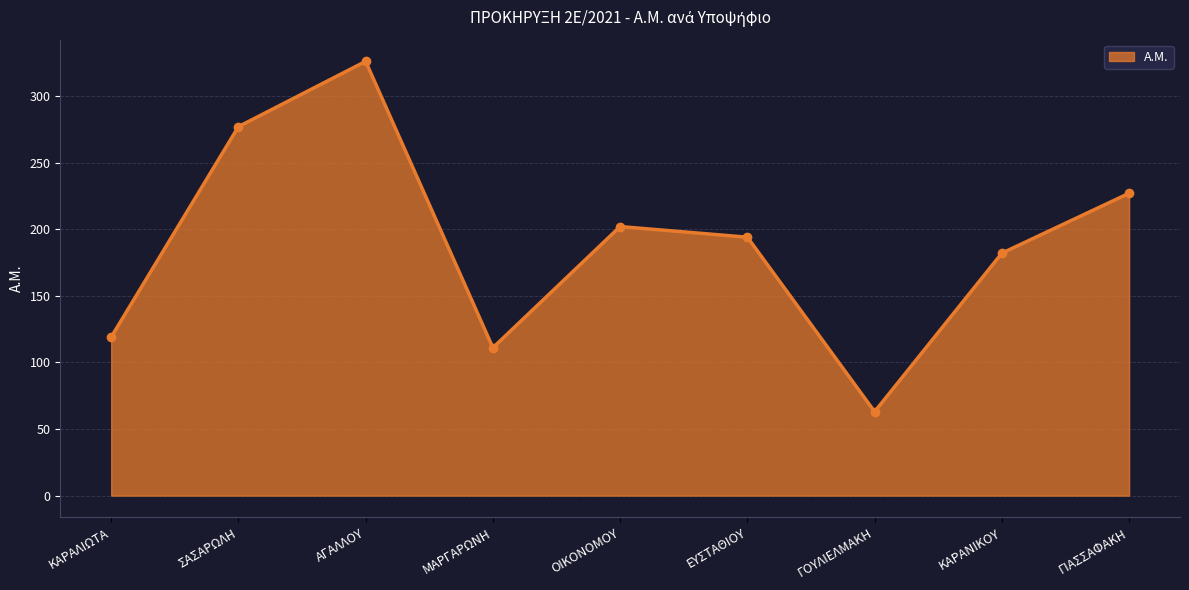

What is the label of the 8th point from the right?

ΣΑΣΑΡΩΛΗ